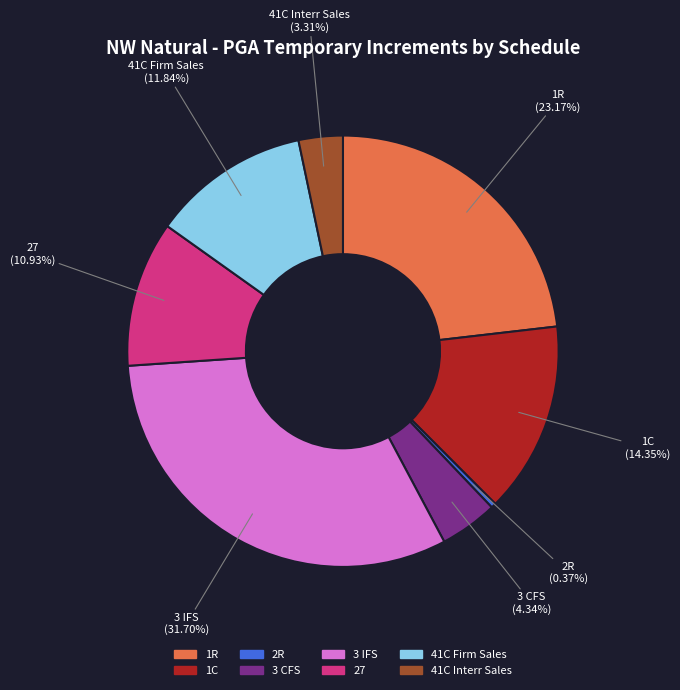

Rank the categories by value from highest to lowest.

3 IFS, 1R, 1C, 41C Firm Sales, 27, 3 CFS, 41C Interr Sales, 2R